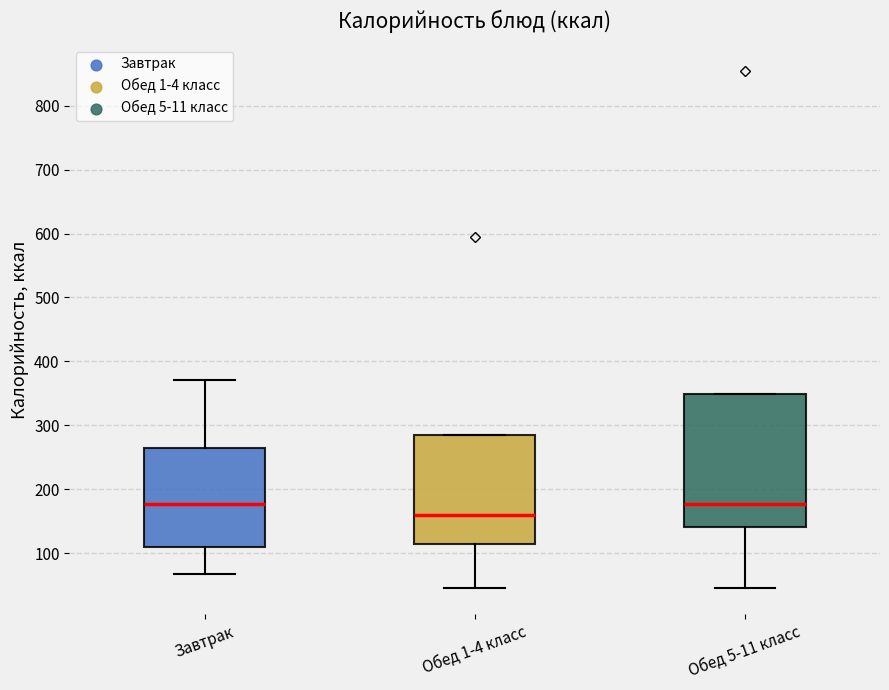

Which box is the tallest, from its lower edge to its upper edge?

Обед 5-11 класс